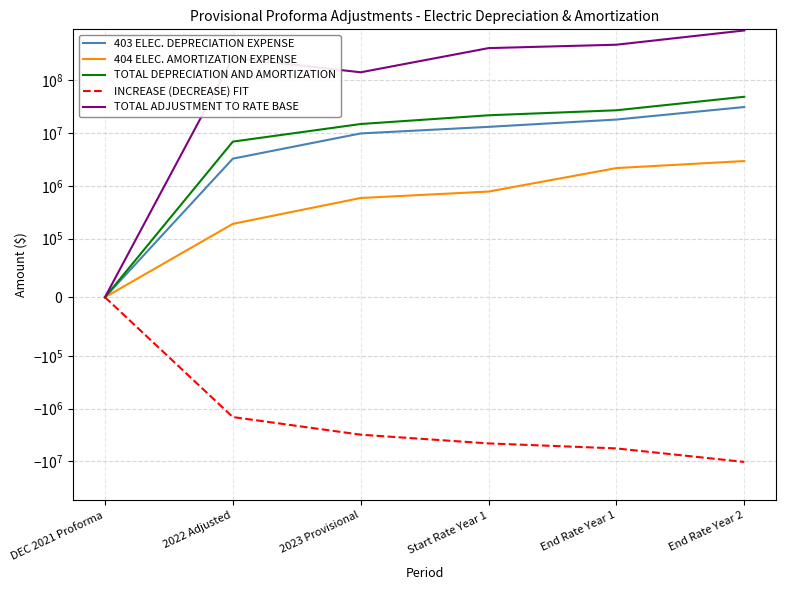

True or false: 404 ELEC. AMORTIZATION EXPENSE has more than 2 points higher than both neighbors.

False